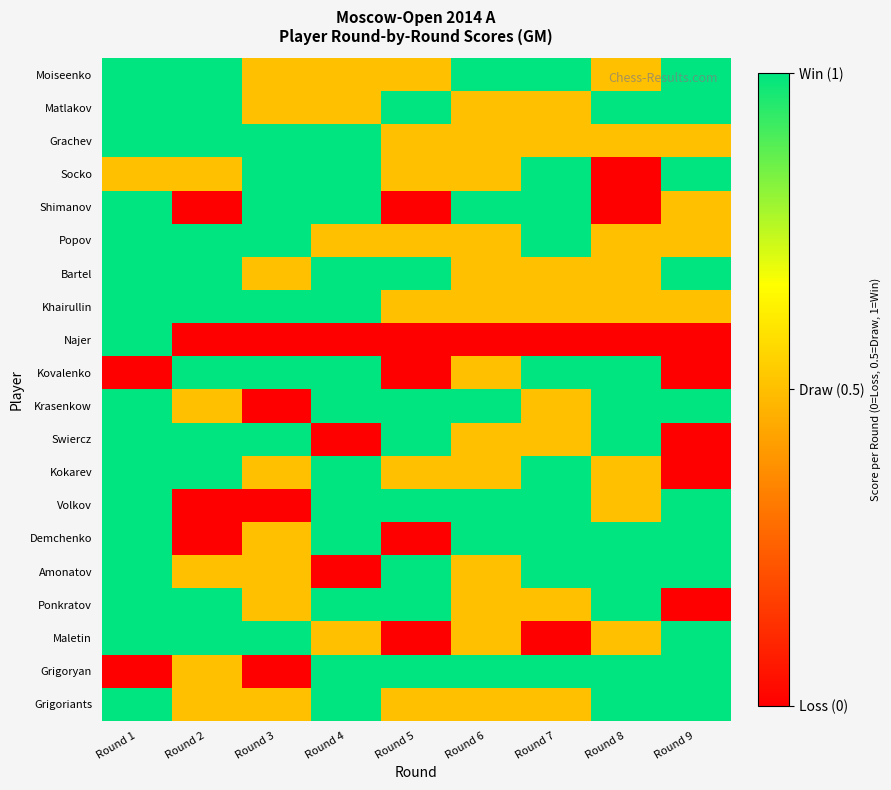

Reading left to right, what are all the values shown in this chart?

Moiseenko: Round 1=1.0	Round 2=1.0	Round 3=0.5	Round 4=0.5	Round 5=0.5	Round 6=1.0	Round 7=1.0	Round 8=0.5	Round 9=1.0
Matlakov: Round 1=1.0	Round 2=1.0	Round 3=0.5	Round 4=0.5	Round 5=1.0	Round 6=0.5	Round 7=0.5	Round 8=1.0	Round 9=1.0
Grachev: Round 1=1.0	Round 2=1.0	Round 3=1.0	Round 4=1.0	Round 5=0.5	Round 6=0.5	Round 7=0.5	Round 8=0.5	Round 9=0.5
Socko: Round 1=0.5	Round 2=0.5	Round 3=1.0	Round 4=1.0	Round 5=0.5	Round 6=0.5	Round 7=1.0	Round 8=0.0	Round 9=1.0
Shimanov: Round 1=1.0	Round 2=0.0	Round 3=1.0	Round 4=1.0	Round 5=0.0	Round 6=1.0	Round 7=1.0	Round 8=0.0	Round 9=0.5
Popov: Round 1=1.0	Round 2=1.0	Round 3=1.0	Round 4=0.5	Round 5=0.5	Round 6=0.5	Round 7=1.0	Round 8=0.5	Round 9=0.5
Bartel: Round 1=1.0	Round 2=1.0	Round 3=0.5	Round 4=1.0	Round 5=1.0	Round 6=0.5	Round 7=0.5	Round 8=0.5	Round 9=1.0
Khairullin: Round 1=1.0	Round 2=1.0	Round 3=1.0	Round 4=1.0	Round 5=0.5	Round 6=0.5	Round 7=0.5	Round 8=0.5	Round 9=0.5
Najer: Round 1=1.0	Round 2=0.0	Round 3=0.0	Round 4=0.0	Round 5=0.0	Round 6=0.0	Round 7=0.0	Round 8=0.0	Round 9=0.0
Kovalenko: Round 1=0.0	Round 2=1.0	Round 3=1.0	Round 4=1.0	Round 5=0.0	Round 6=0.5	Round 7=1.0	Round 8=1.0	Round 9=0.0
Krasenkow: Round 1=1.0	Round 2=0.5	Round 3=0.0	Round 4=1.0	Round 5=1.0	Round 6=1.0	Round 7=0.5	Round 8=1.0	Round 9=1.0
Swiercz: Round 1=1.0	Round 2=1.0	Round 3=1.0	Round 4=0.0	Round 5=1.0	Round 6=0.5	Round 7=0.5	Round 8=1.0	Round 9=0.0
Kokarev: Round 1=1.0	Round 2=1.0	Round 3=0.5	Round 4=1.0	Round 5=0.5	Round 6=0.5	Round 7=1.0	Round 8=0.5	Round 9=0.0
Volkov: Round 1=1.0	Round 2=0.0	Round 3=0.0	Round 4=1.0	Round 5=1.0	Round 6=1.0	Round 7=1.0	Round 8=0.5	Round 9=1.0
Demchenko: Round 1=1.0	Round 2=0.0	Round 3=0.5	Round 4=1.0	Round 5=0.0	Round 6=1.0	Round 7=1.0	Round 8=1.0	Round 9=1.0
Amonatov: Round 1=1.0	Round 2=0.5	Round 3=0.5	Round 4=0.0	Round 5=1.0	Round 6=0.5	Round 7=1.0	Round 8=1.0	Round 9=1.0
Ponkratov: Round 1=1.0	Round 2=1.0	Round 3=0.5	Round 4=1.0	Round 5=1.0	Round 6=0.5	Round 7=0.5	Round 8=1.0	Round 9=0.0
Maletin: Round 1=1.0	Round 2=1.0	Round 3=1.0	Round 4=0.5	Round 5=0.0	Round 6=0.5	Round 7=0.0	Round 8=0.5	Round 9=1.0
Grigoryan: Round 1=0.0	Round 2=0.5	Round 3=0.0	Round 4=1.0	Round 5=1.0	Round 6=1.0	Round 7=1.0	Round 8=1.0	Round 9=1.0
Grigoriants: Round 1=1.0	Round 2=0.5	Round 3=0.5	Round 4=1.0	Round 5=0.5	Round 6=0.5	Round 7=0.5	Round 8=1.0	Round 9=1.0